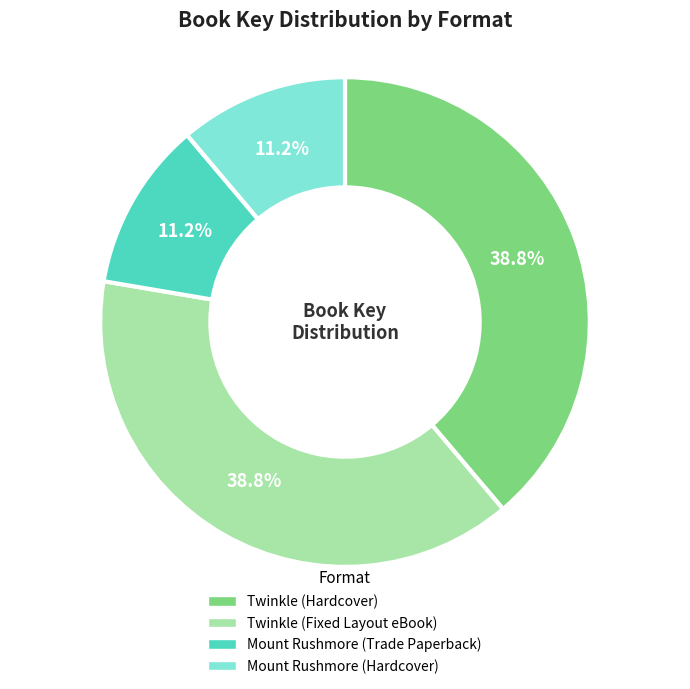

To the nearest percent, what is the difference between the Mount Rushmore (Trade Paperback) and Twinkle (Fixed Layout eBook) slice percentages?

28%